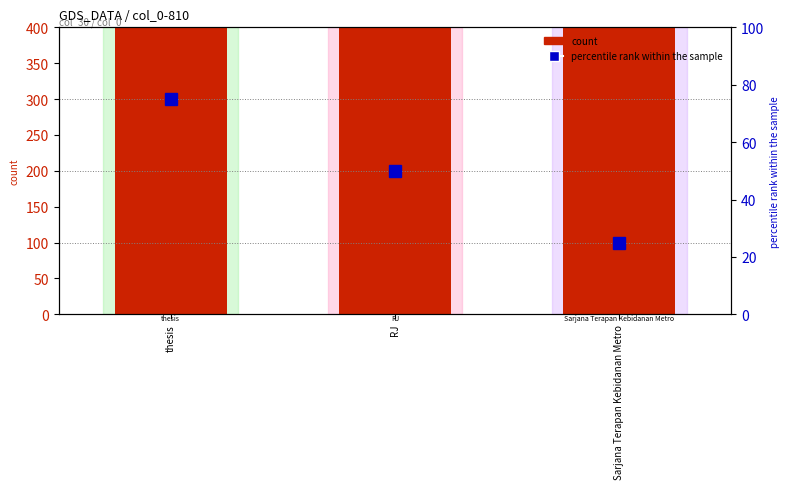

What is the label of the 1st bar from the left?

thesis